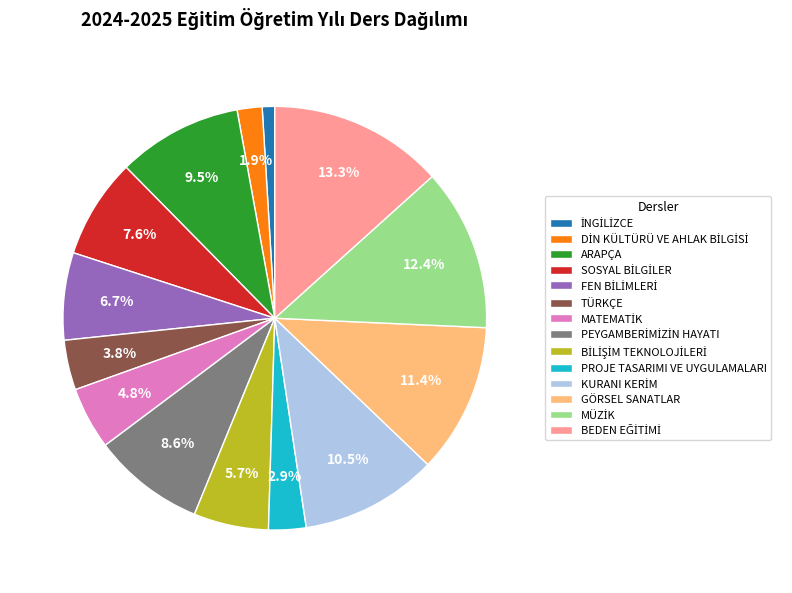

Is there any slice that represents more than half of the pie?

No